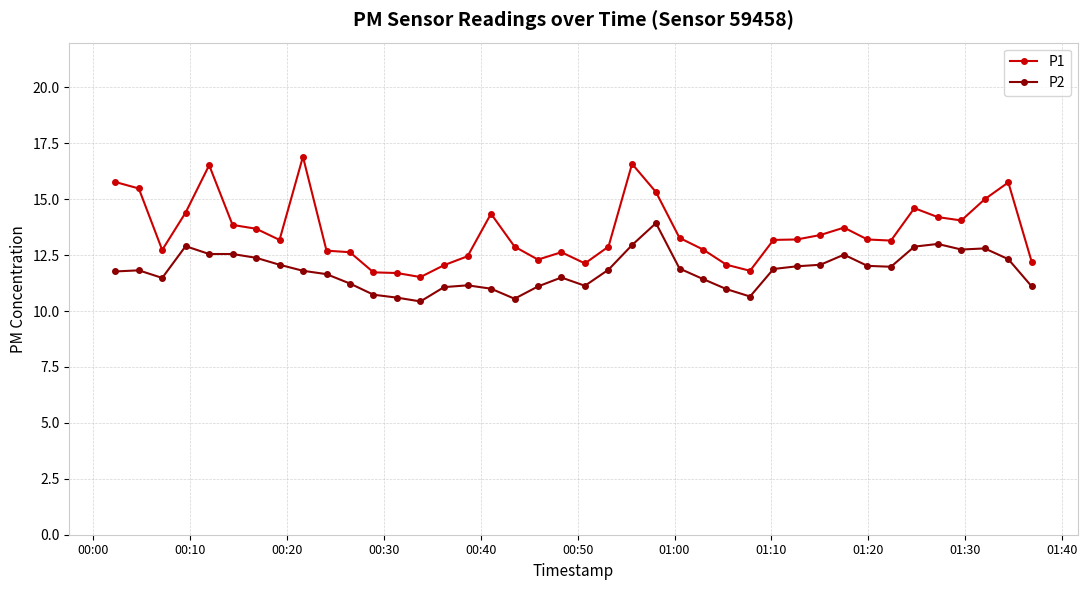

How many data points in P1 are above 13?

23